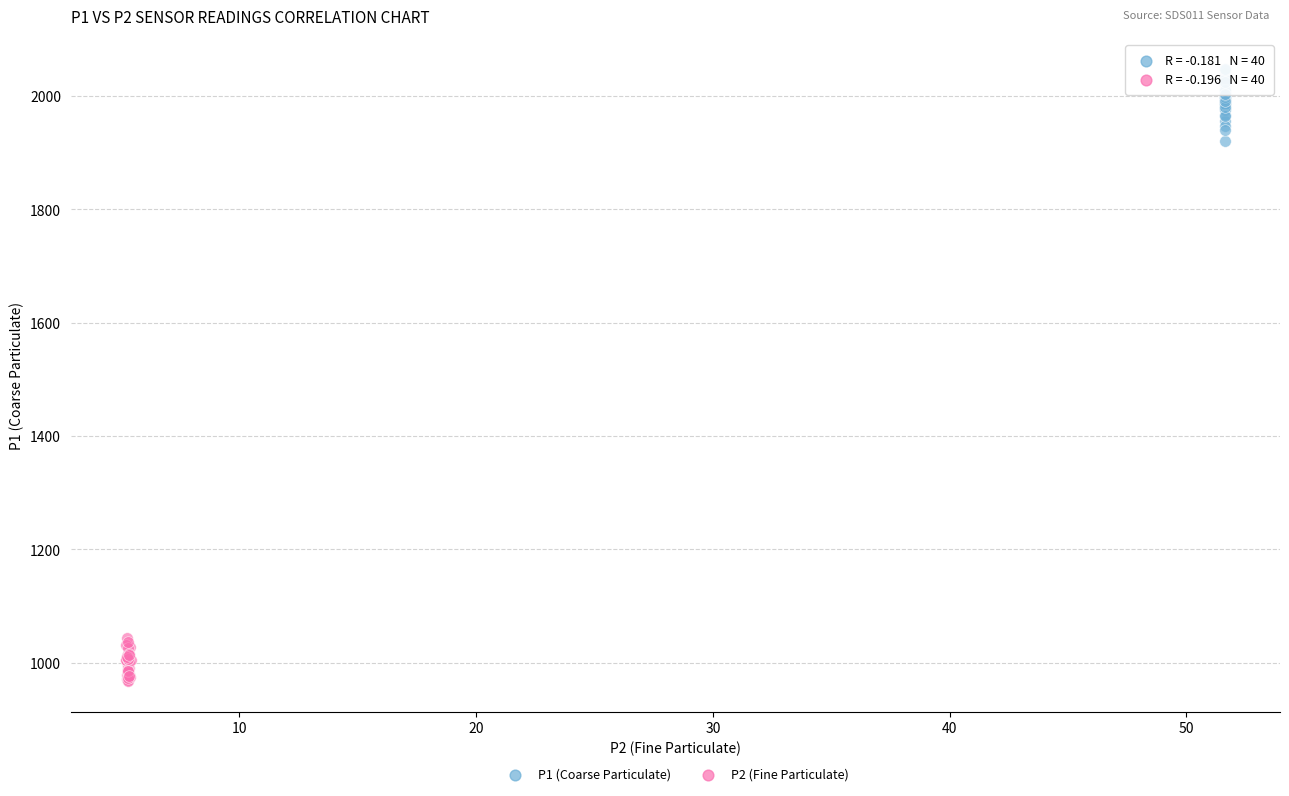

What are all the series names shown in the legend?

P1 (Coarse Particulate), P2 (Fine Particulate)